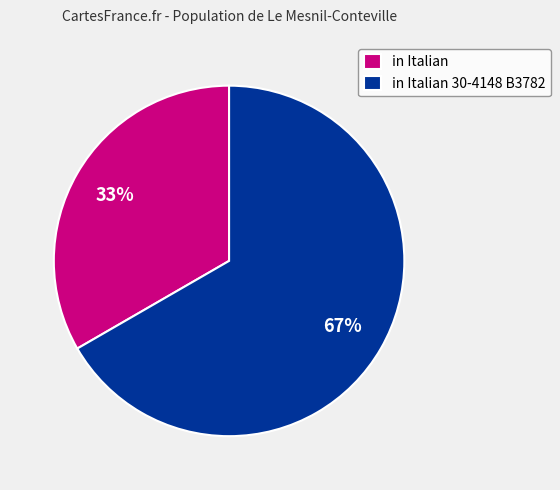

Does in Italian 30-4148 B3782 represent more than half of the total?

Yes